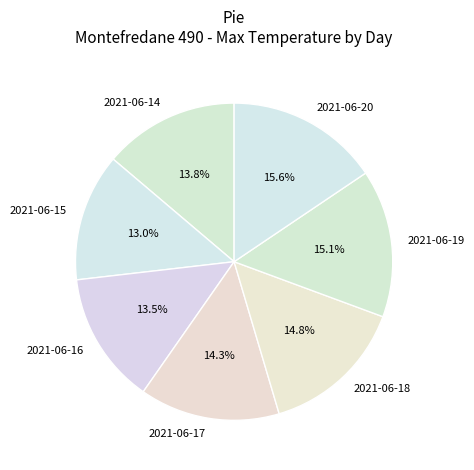

Is 2021-06-16 the majority of the pie?

No